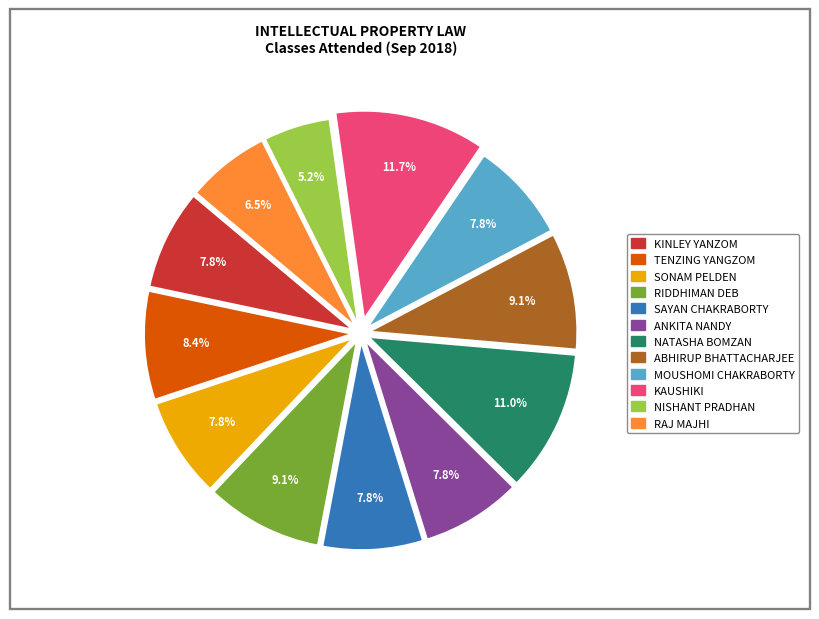

Does any single category account for the majority?

No